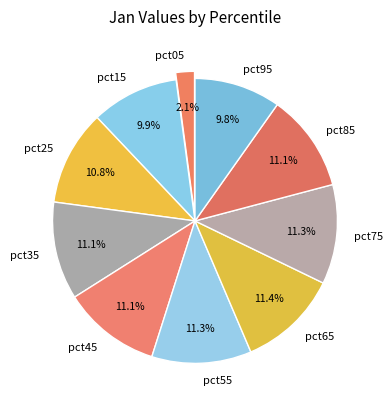

Which has a higher value, pct25 or pct65?

pct65